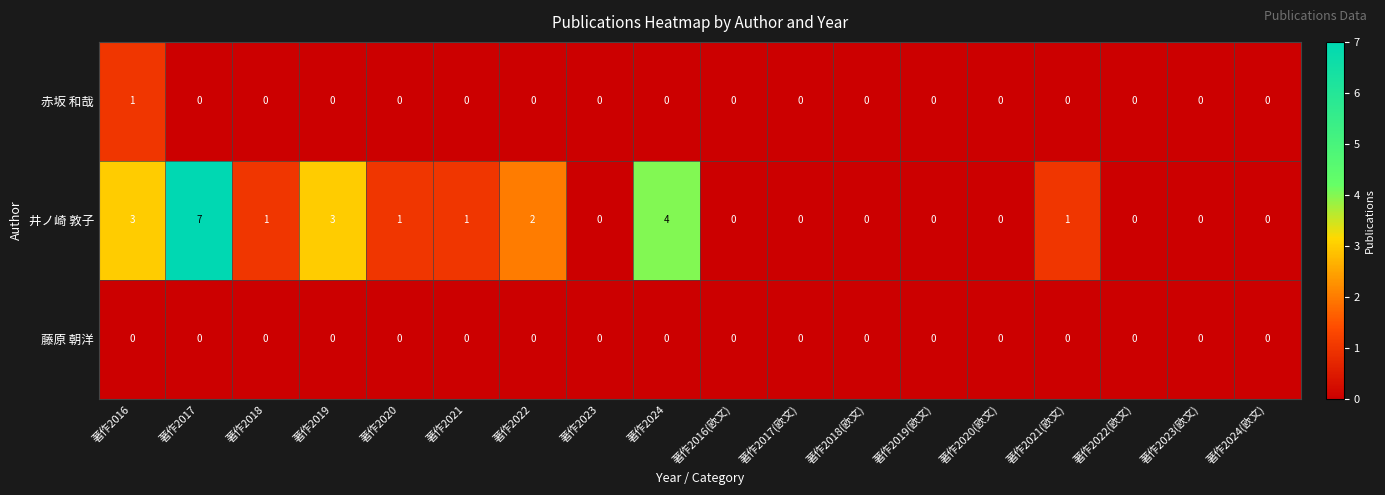

The value of 井ノ崎 敦子 at 著作2016 is 5. True or false?

False